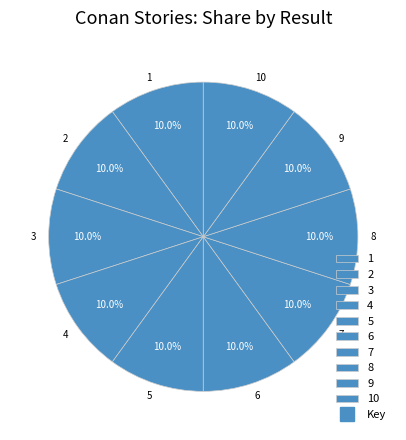

Is there a majority slice in this chart?

No